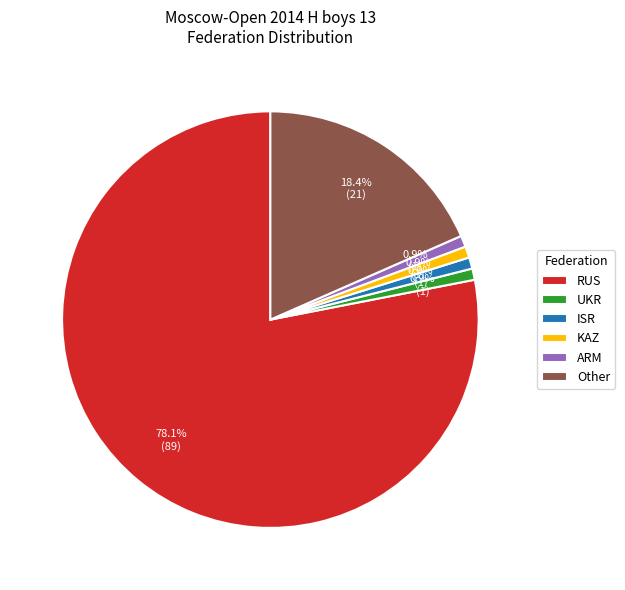

To the nearest percent, what portion does ARM represent?

1%